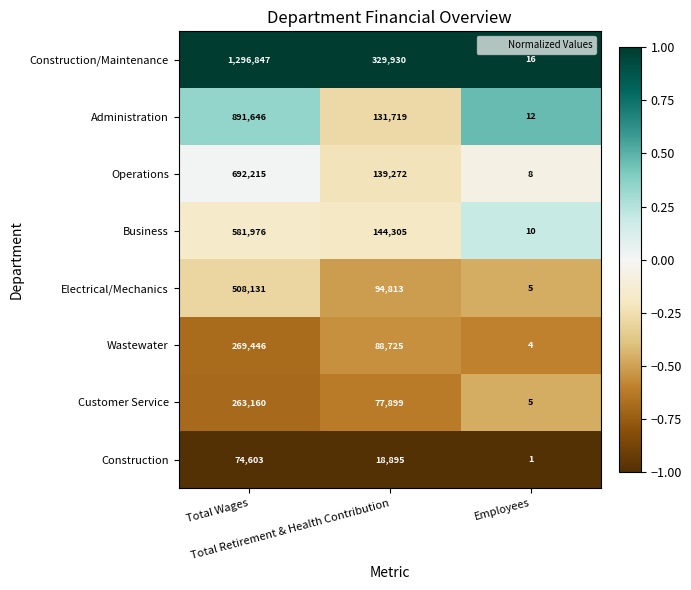

Between Total Wages and Employees, which series saw the biggest shift?

Construction/Maintenance